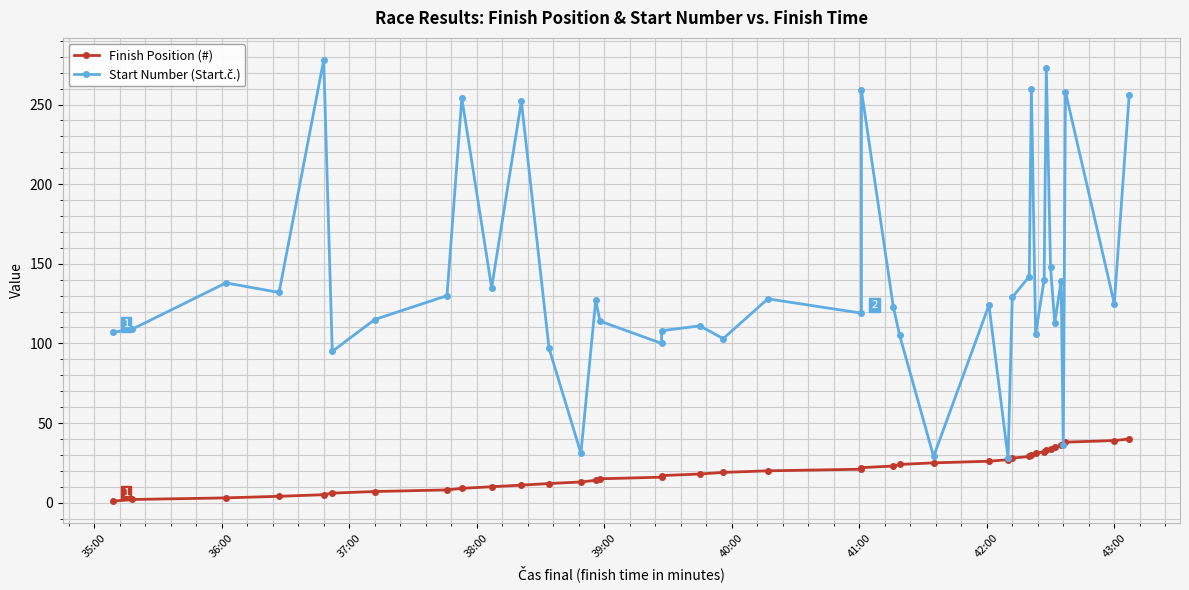

The value of Start Number (Start.č.) at 27 is 169. True or false?

False